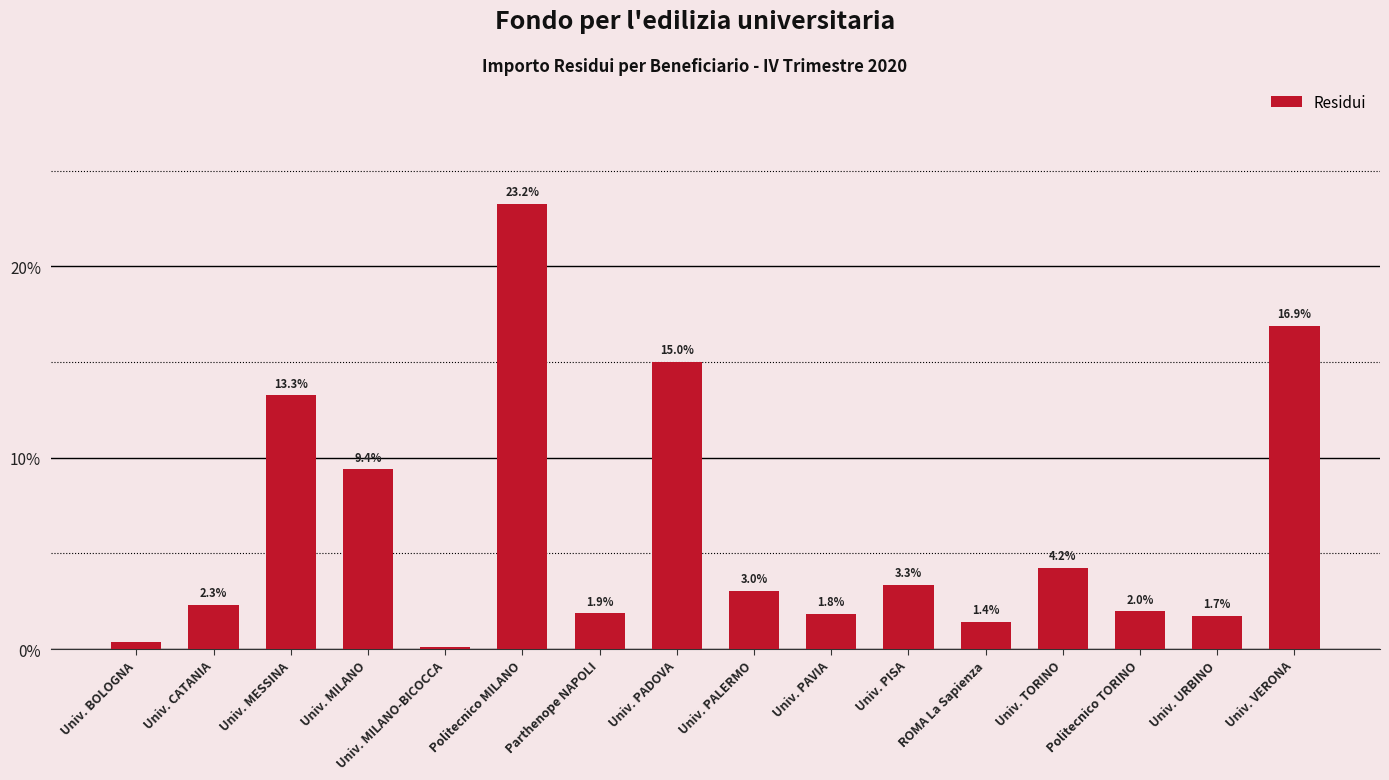

At which category does the chart reach its minimum across all series?

Univ. MILANO-BICOCCA